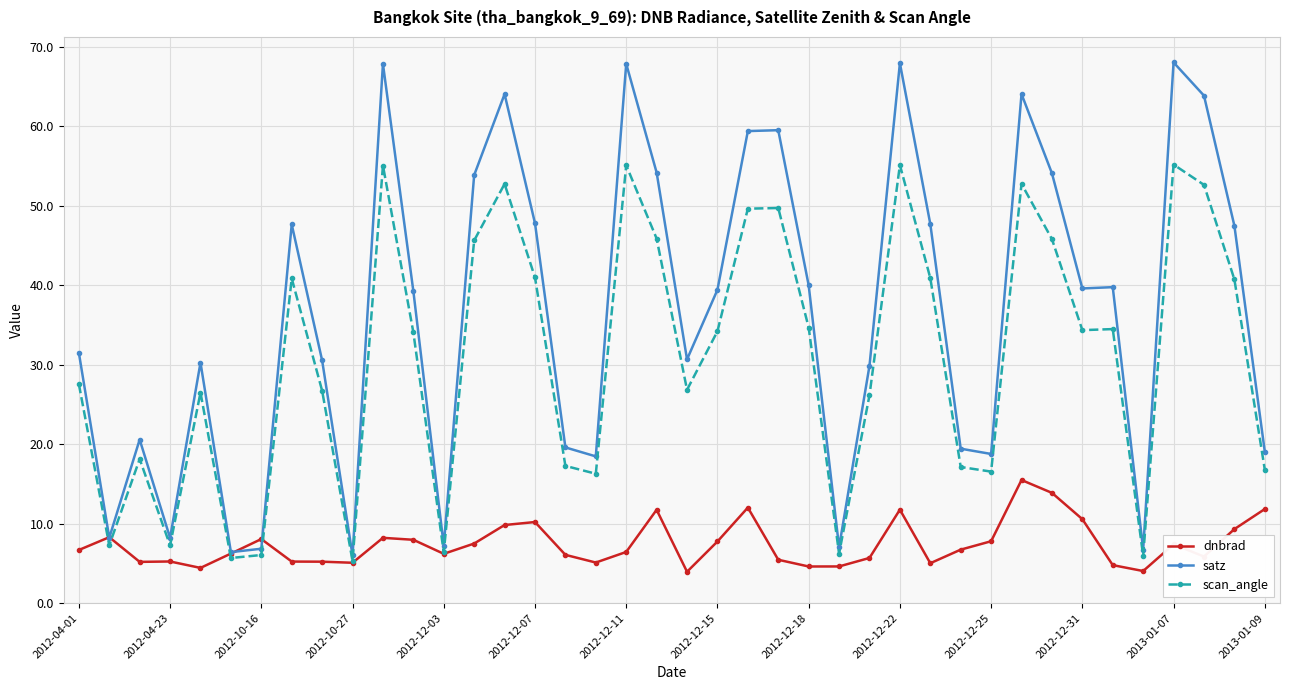

List the series in order of their overall mean, highest first.

satz, scan_angle, dnbrad